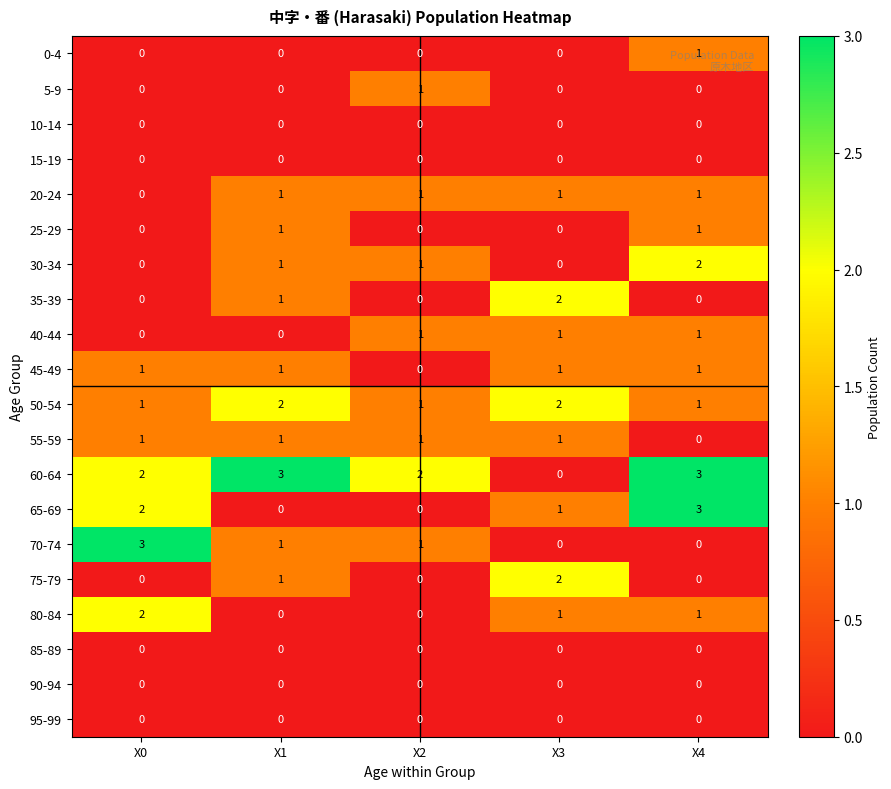

The value of 20-24 at X0 is 0. True or false?

True